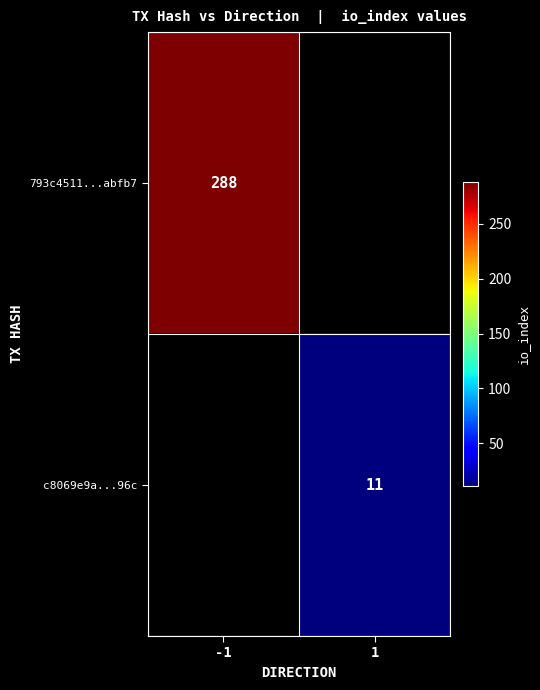

At how many categories does at least one series exceed 35?

1